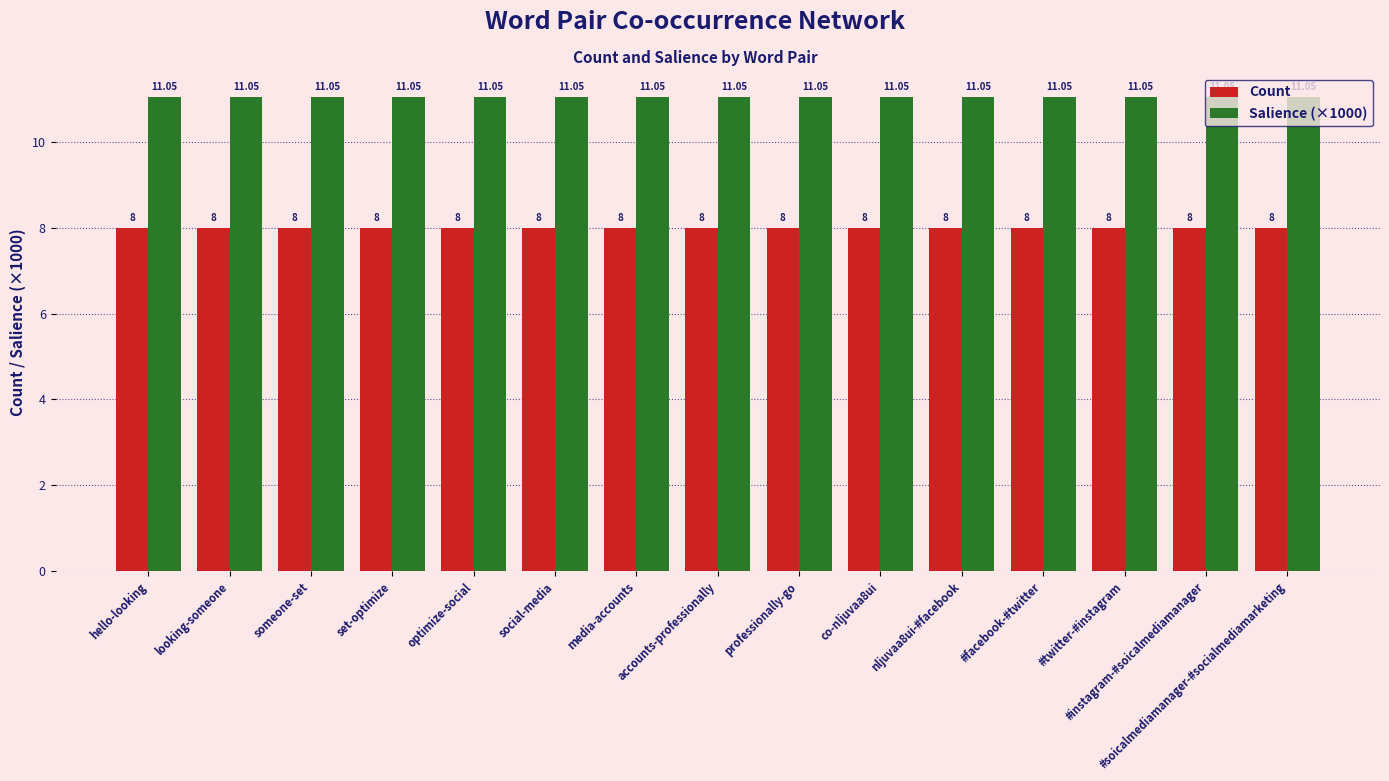

Rank the series by their maximum value, from highest to lowest.

Salience (×1000), Count